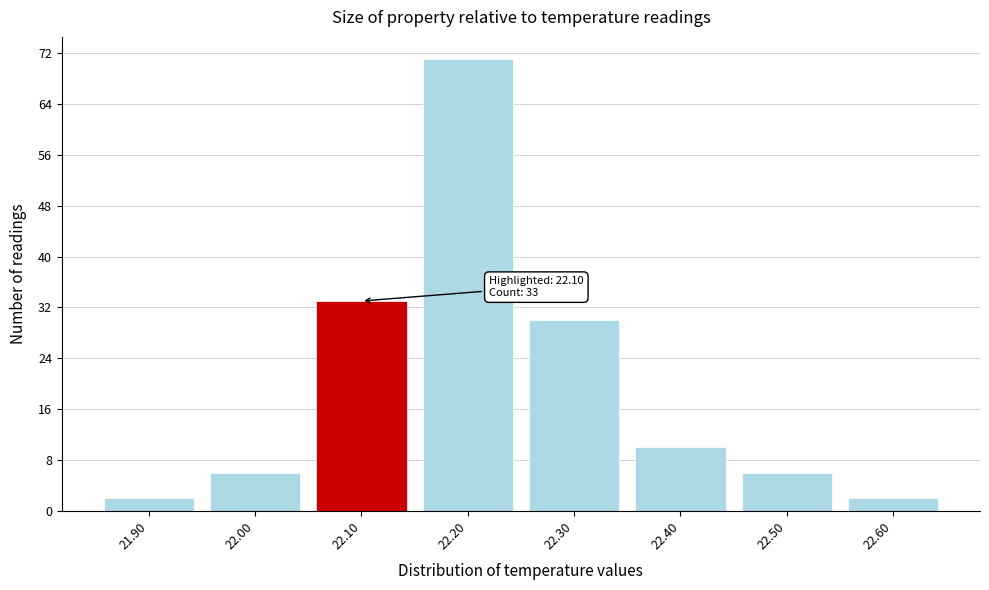

Over which range of the x-axis is the bar tallest?

22.15 to 22.25